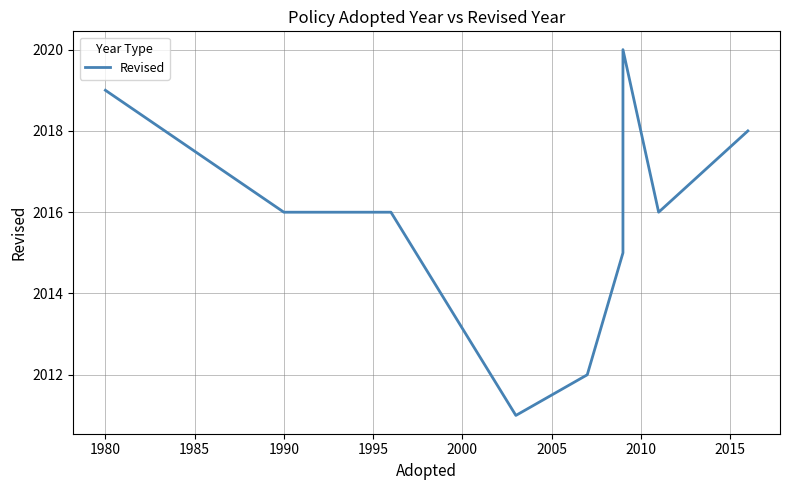

How many distinct data groups are displayed?

1